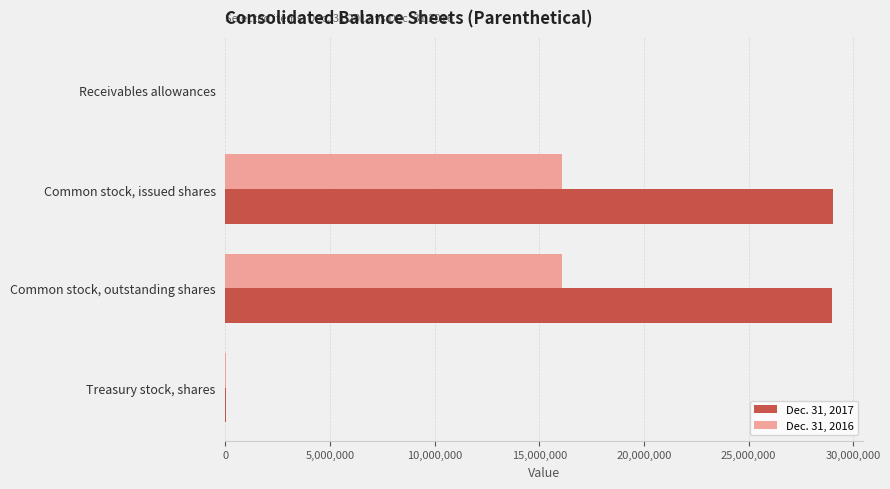

Is the value of Dec. 31, 2016 at Common stock, issued shares greater than the value of Dec. 31, 2017 at Receivables allowances?

Yes